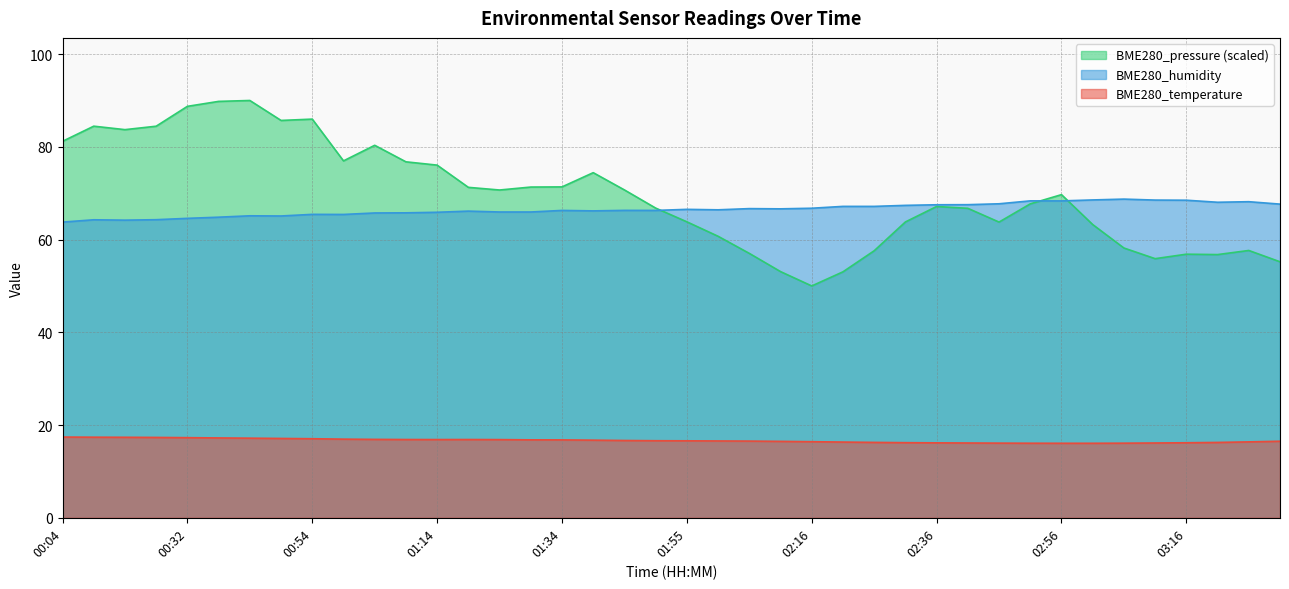

How many interior local peaks does the BME280_temperature series have?

1